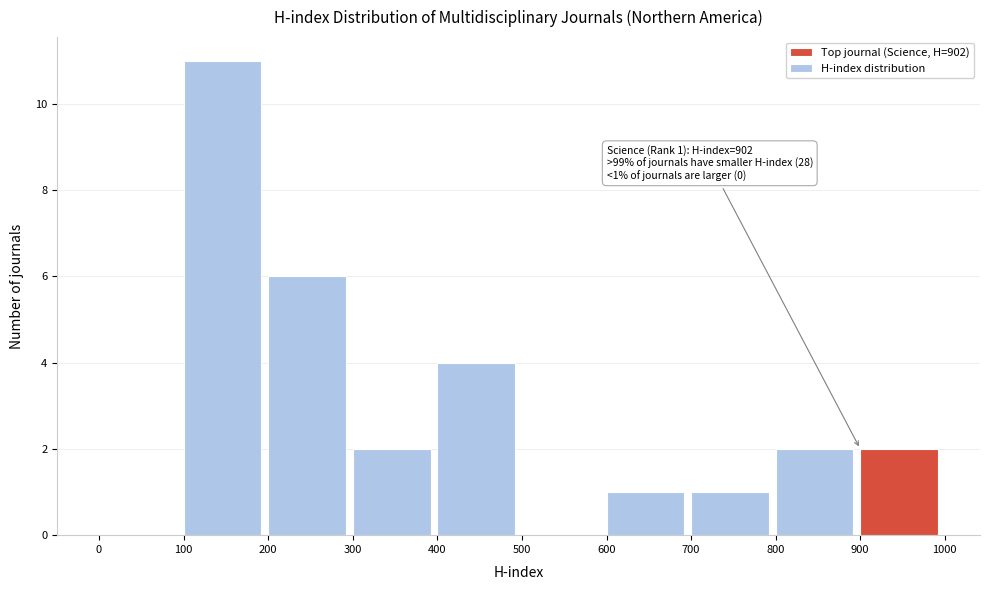

Over which range of the x-axis is the bar tallest?

100 to 200